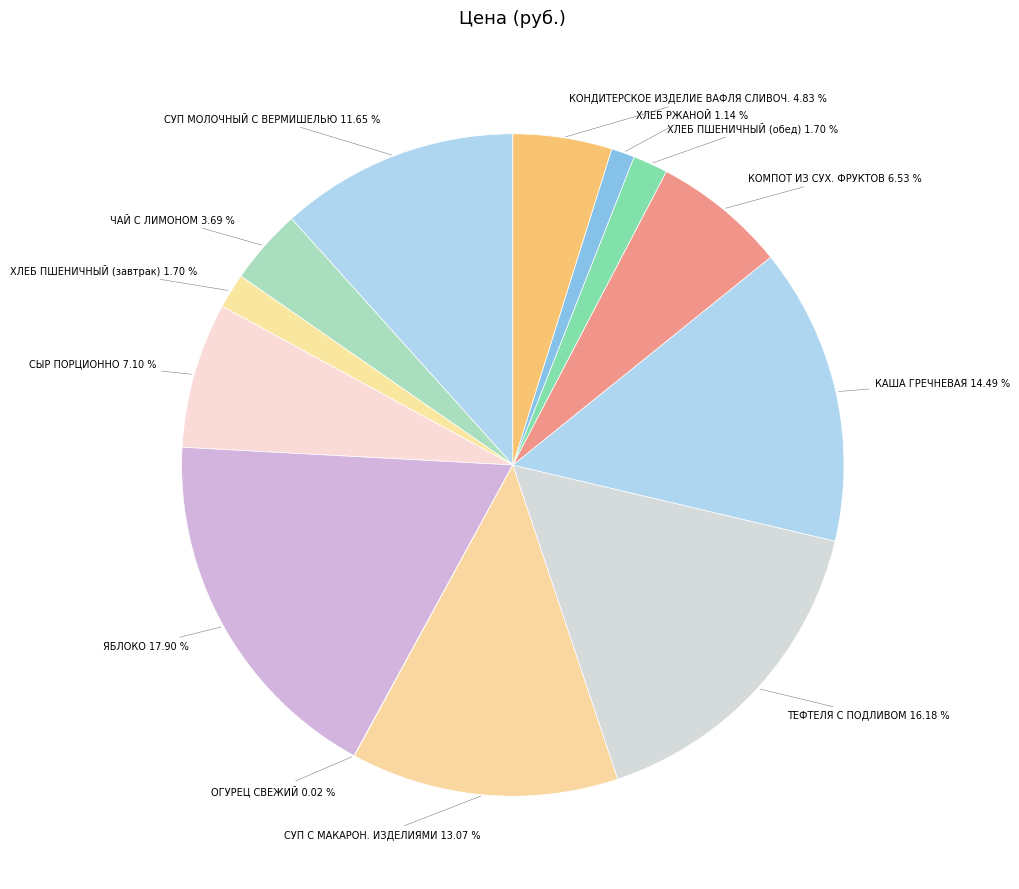

Does КОМПОТ ИЗ СУХ. ФРУКТОВ account for over 50% of the chart?

No